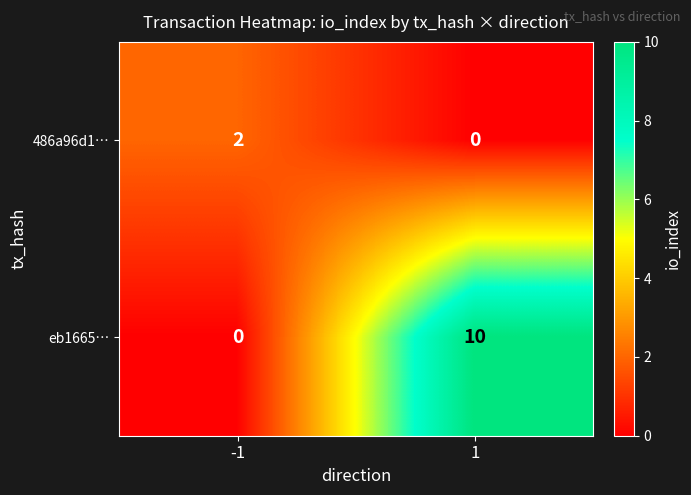

What is the difference between the eb1665… values at 1 and -1?

10